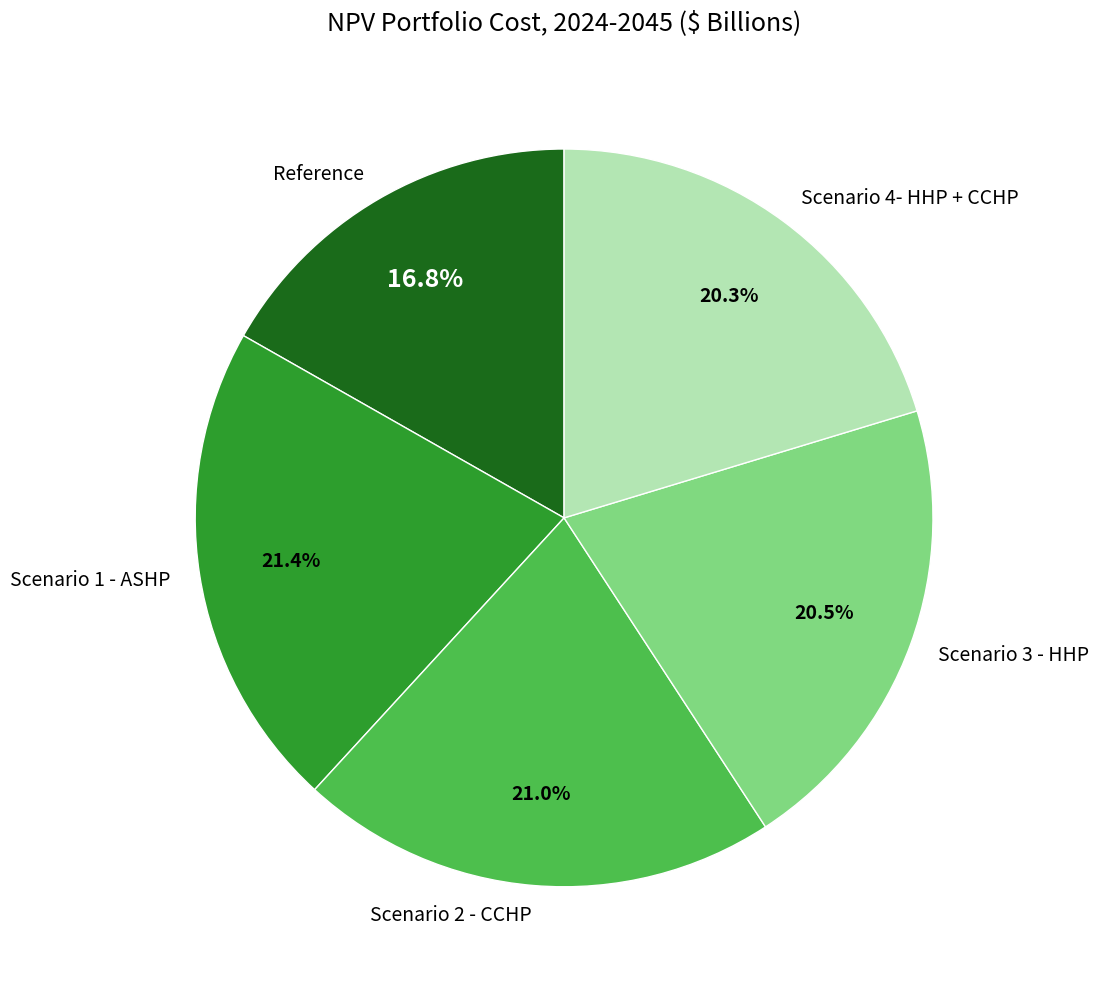

Which has a higher value, Scenario 4- HHP + CCHP or Reference?

Scenario 4- HHP + CCHP